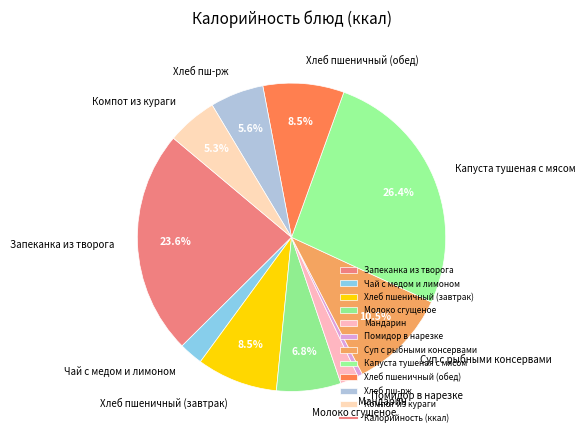

What is the ratio of the value at Мандарин to the value at Хлеб пшеничный (завтрак)?

0.2